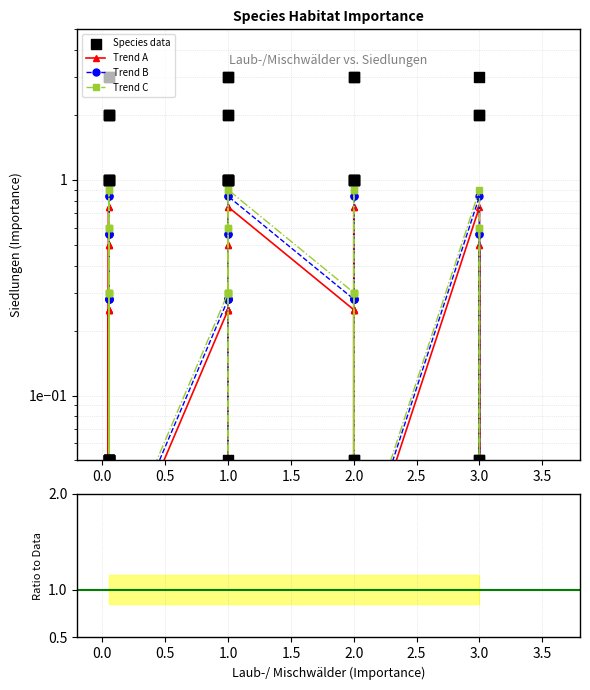

What are all the series names shown in the legend?

Trend A, Trend B, Trend C, Species data